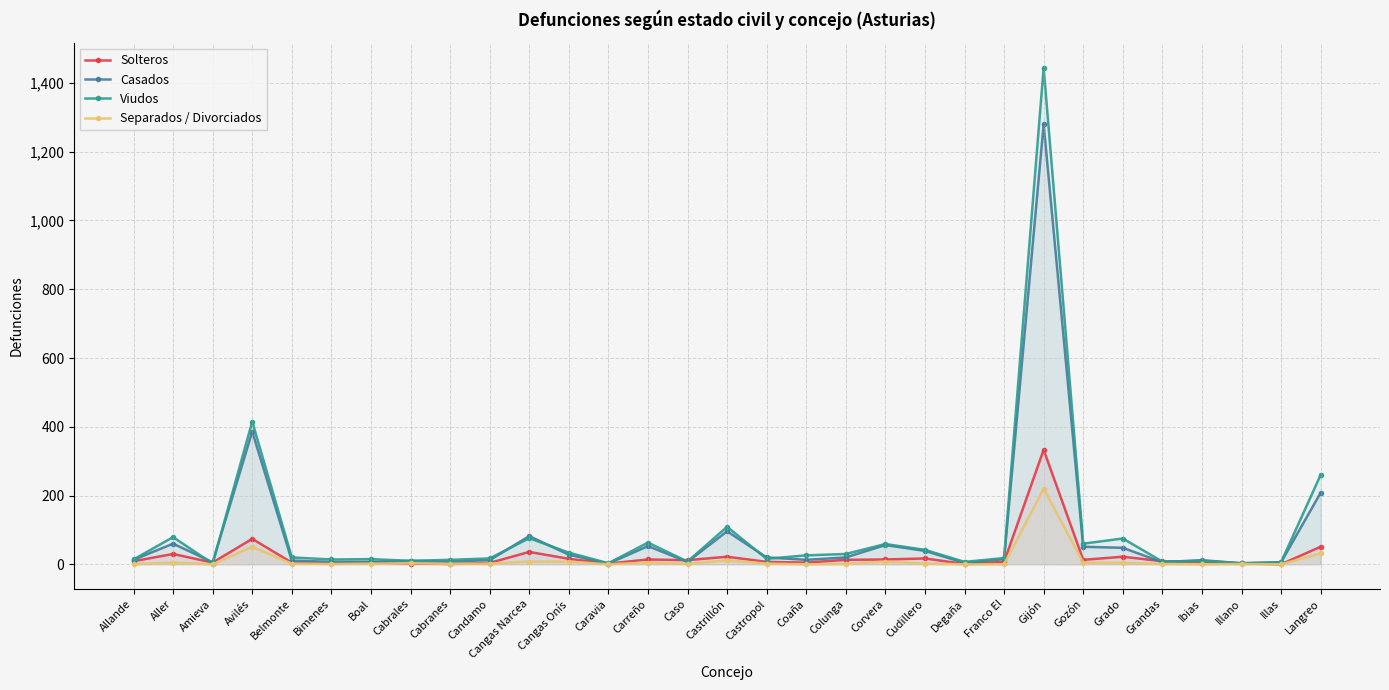

Reading right to left, transcribe all the data shown in this chart.

Solteros: Langreo=51	Illas=0	Illano=3	Ibias=6	Grandas=9	Grado=22	Gozón=13	Gijón=333	Franco El=7	Degaña=1	Cudillero=17	Corvera=14	Colunga=13	Coaña=5	Castropol=7	Castrillón=22	Caso=12	Carreño=14	Caravia=2	Cangas Onís=16	Cangas Narcea=36	Candamo=4	Cabranes=1	Cabrales=2	Boal=6	Bimenes=3	Belmonte=5	Avilés=74	Amieva=5	Aller=30	Allande=9
Casados: Langreo=208	Illas=6	Illano=3	Ibias=12	Grandas=6	Grado=48	Gozón=51	Gijón=1280	Franco El=15	Degaña=4	Cudillero=39	Corvera=56	Colunga=20	Coaña=13	Castropol=20	Castrillón=96	Caso=7	Carreño=53	Caravia=2	Cangas Onís=28	Cangas Narcea=82	Candamo=12	Cabranes=8	Cabrales=10	Boal=7	Bimenes=7	Belmonte=11	Avilés=386	Amieva=6	Aller=60	Allande=13
Viudos: Langreo=260	Illas=6	Illano=3	Ibias=10	Grandas=8	Grado=75	Gozón=60	Gijón=1444	Franco El=18	Degaña=7	Cudillero=42	Corvera=59	Colunga=30	Coaña=26	Castropol=16	Castrillón=109	Caso=8	Carreño=63	Caravia=3	Cangas Onís=34	Cangas Narcea=76	Candamo=17	Cabranes=13	Cabrales=10	Boal=15	Bimenes=14	Belmonte=20	Avilés=415	Amieva=2	Aller=79	Allande=14
Separados / Divorciados: Langreo=32	Illas=0	Illano=1	Ibias=0	Grandas=1	Grado=4	Gozón=5	Gijón=220	Franco El=0	Degaña=0	Cudillero=2	Corvera=8	Colunga=1	Coaña=0	Castropol=2	Castrillón=12	Caso=1	Carreño=5	Caravia=0	Cangas Onís=8	Cangas Narcea=8	Candamo=2	Cabranes=1	Cabrales=3	Boal=2	Bimenes=1	Belmonte=2	Avilés=51	Amieva=0	Aller=5	Allande=0